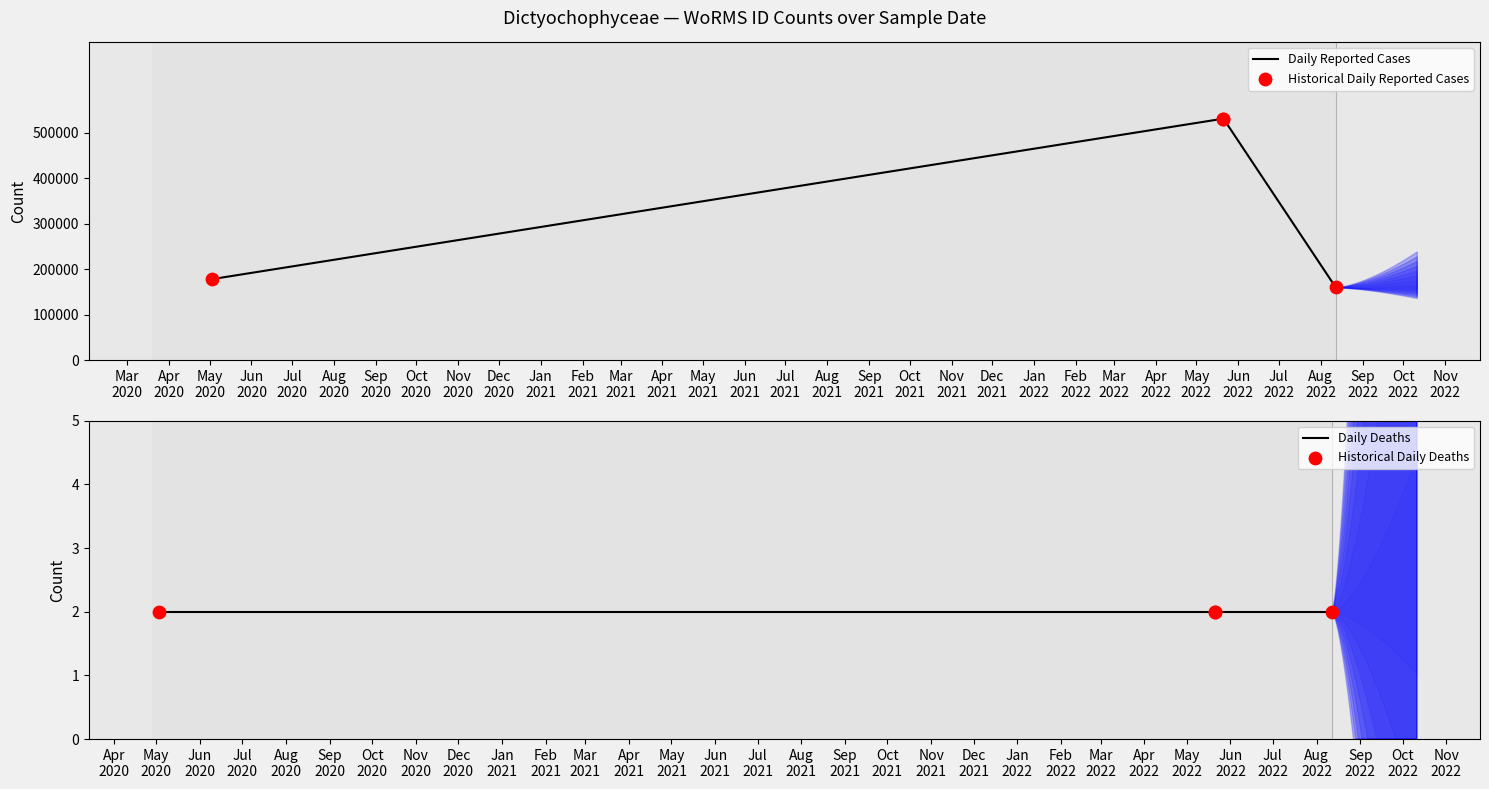

Which series has the largest Y range (max minus min)?

Daily Reported Cases